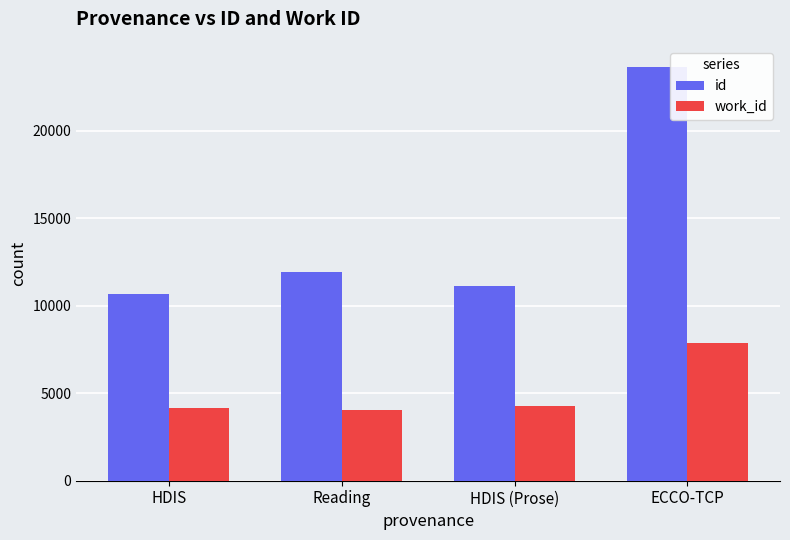

True or false: work_id has a value of 11359 at ECCO-TCP.

False